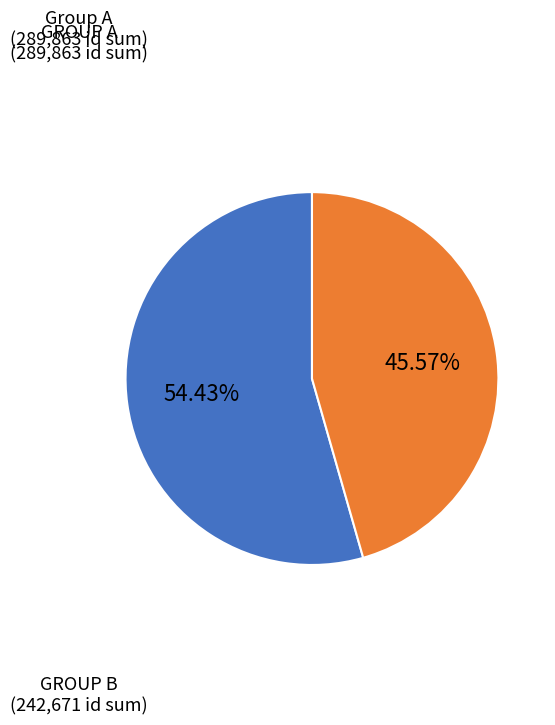

Is there a majority slice in this chart?

Yes